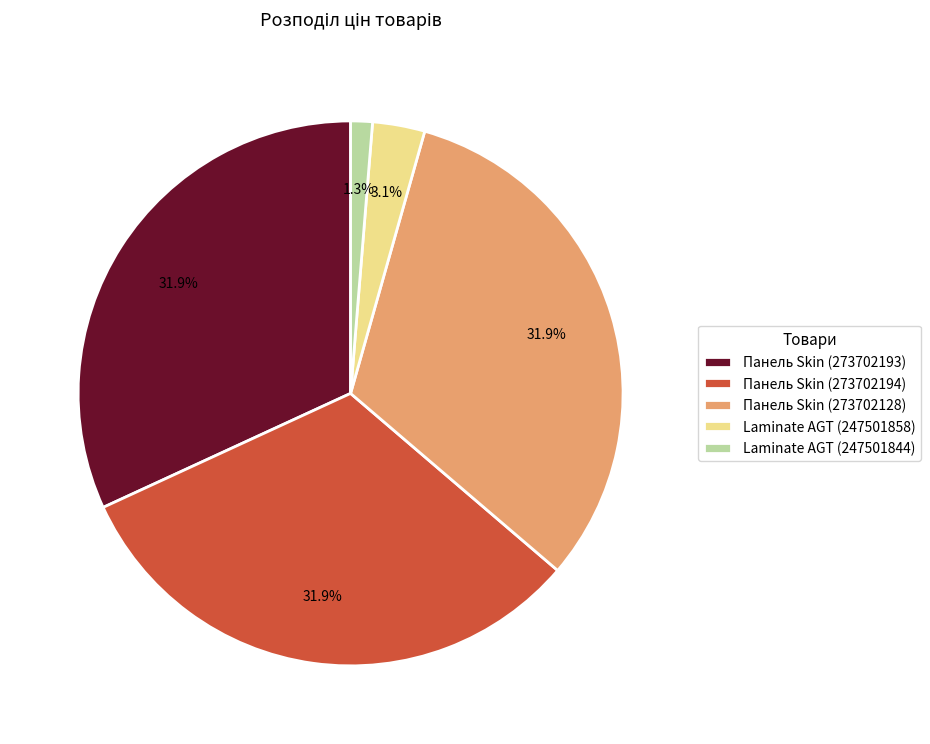

What percentage is NOT represented by Laminate AGT (247501858)?

96.9%